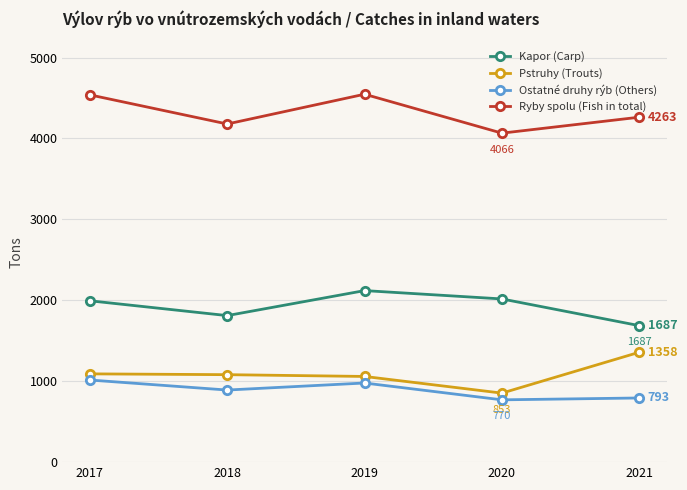

Where is the first local maximum for Ostatné druhy rýb (Others)?

2019